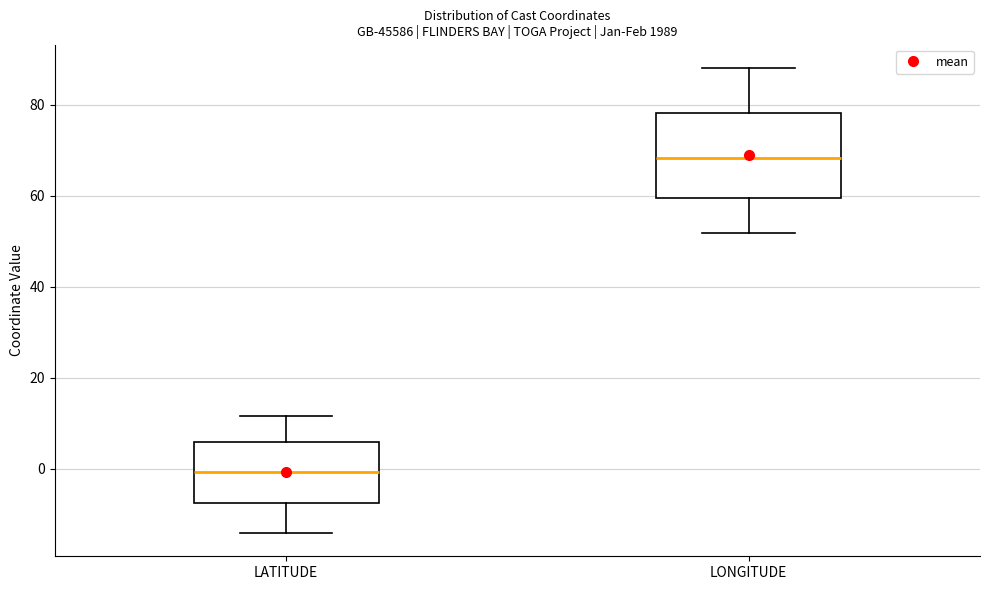

Which box has the highest median line?

LONGITUDE